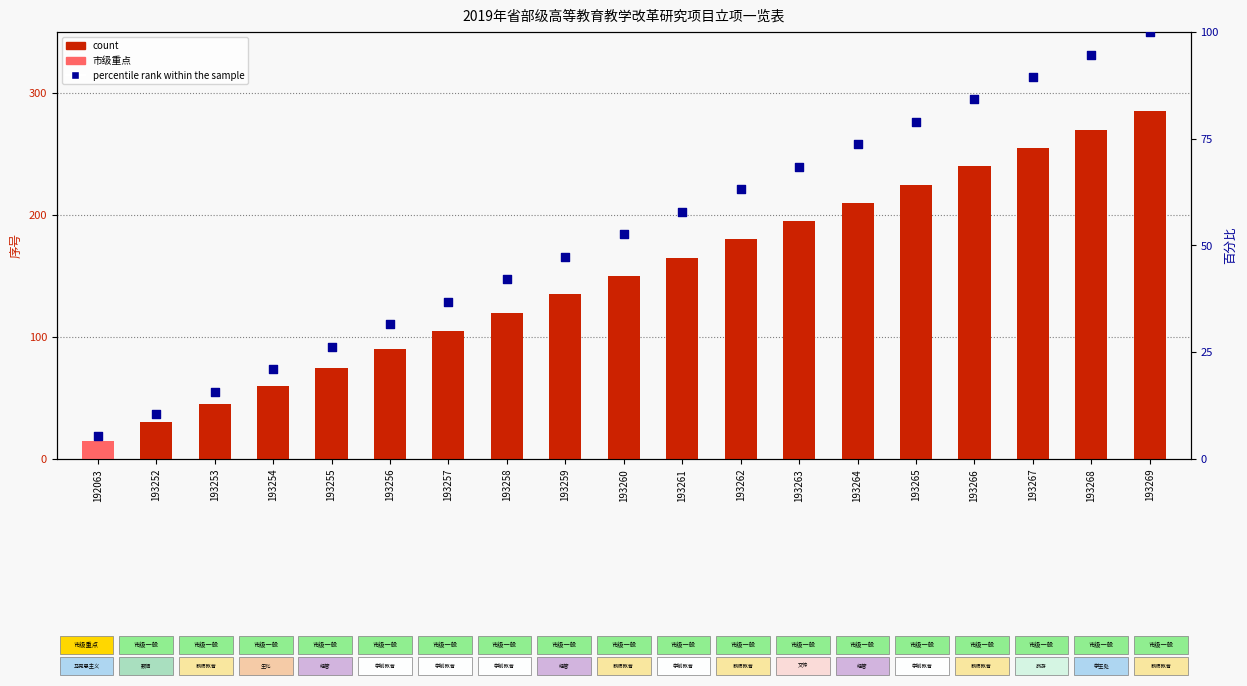

What is the total value across all series at 193266?

324.2